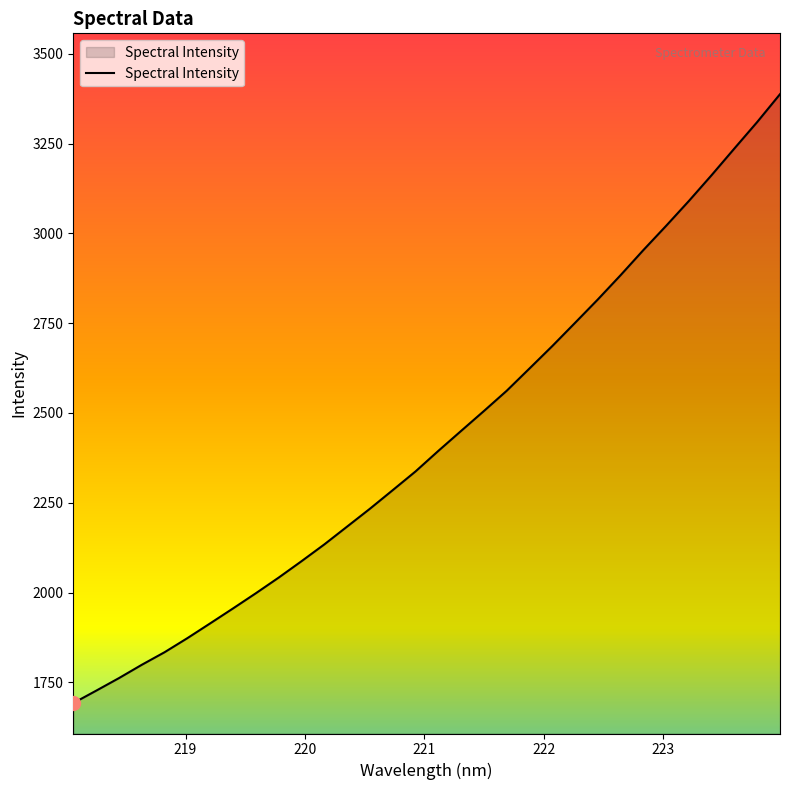

What is the maximum value shown in the chart?

3387.4